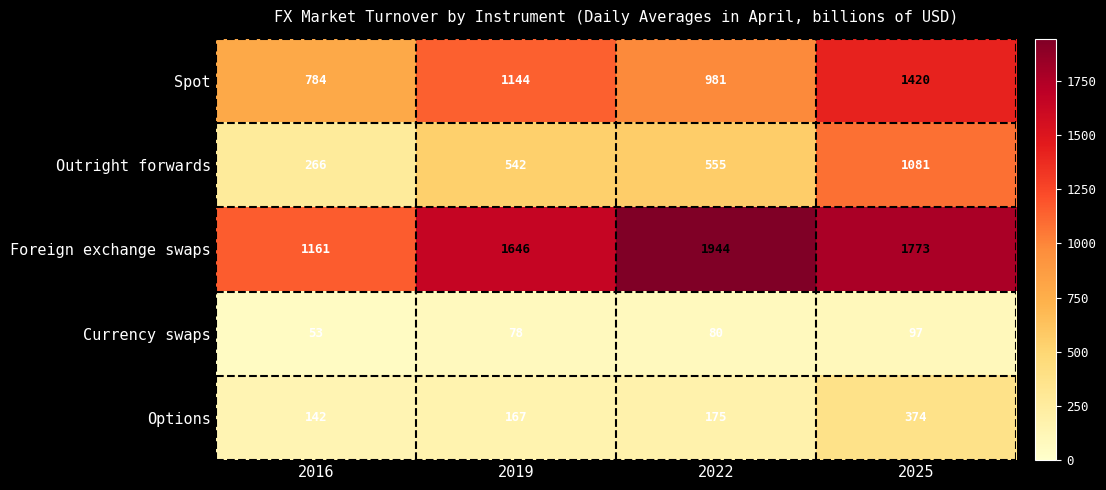

Rank the categories by Outright forwards value from highest to lowest.

2025, 2022, 2019, 2016